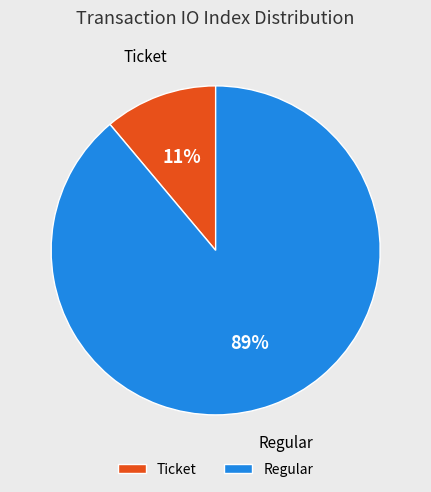

To the nearest percent, what is the combined percentage of Ticket and Regular?

100%